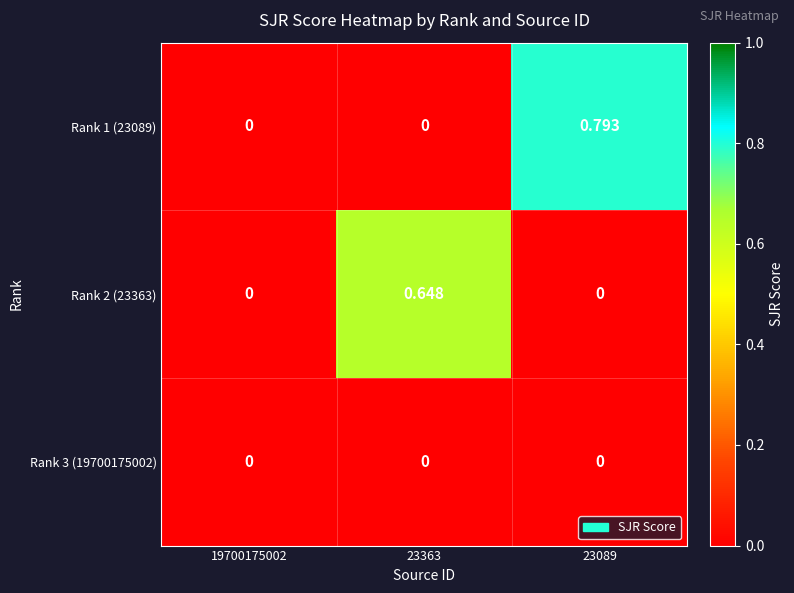

Is the value of Rank 2 (23363) at 23363 greater than the value of Rank 3 (19700175002) at 23089?

Yes